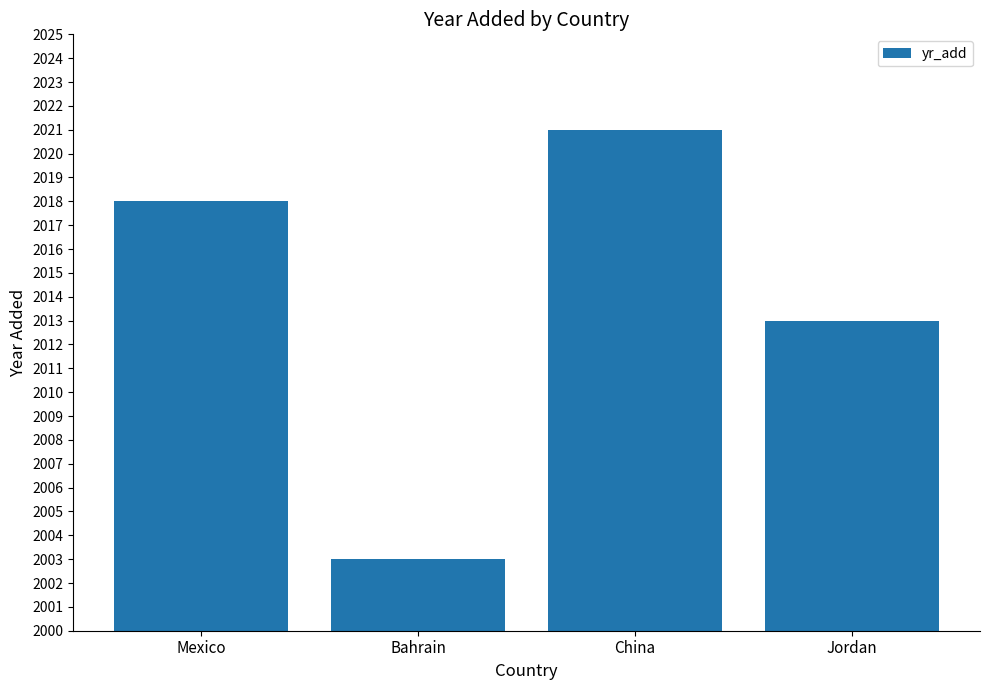

True or false: the data shows 2013 at Jordan.

True